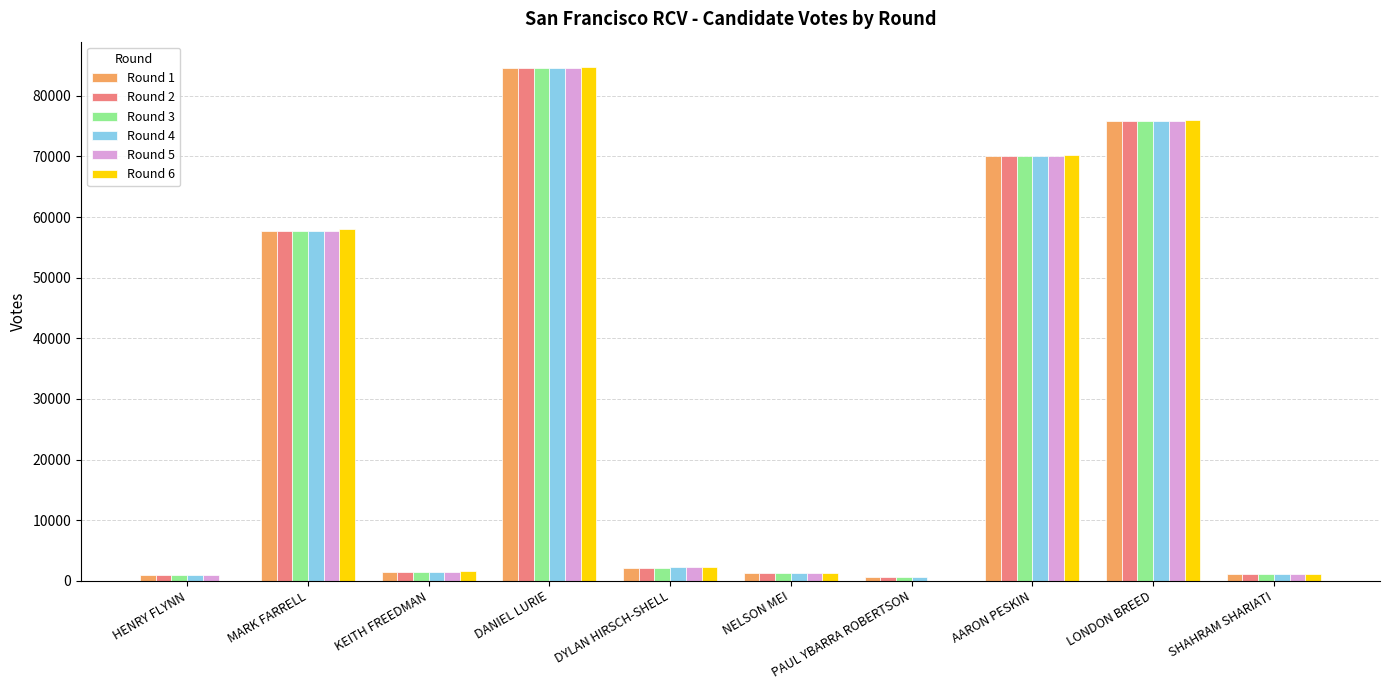

What are all the series names shown in the legend?

Round 1, Round 2, Round 3, Round 4, Round 5, Round 6